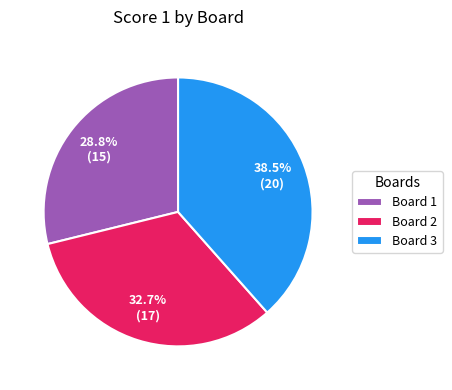

What percentage is the Board 1 slice, to the nearest percent?

29%